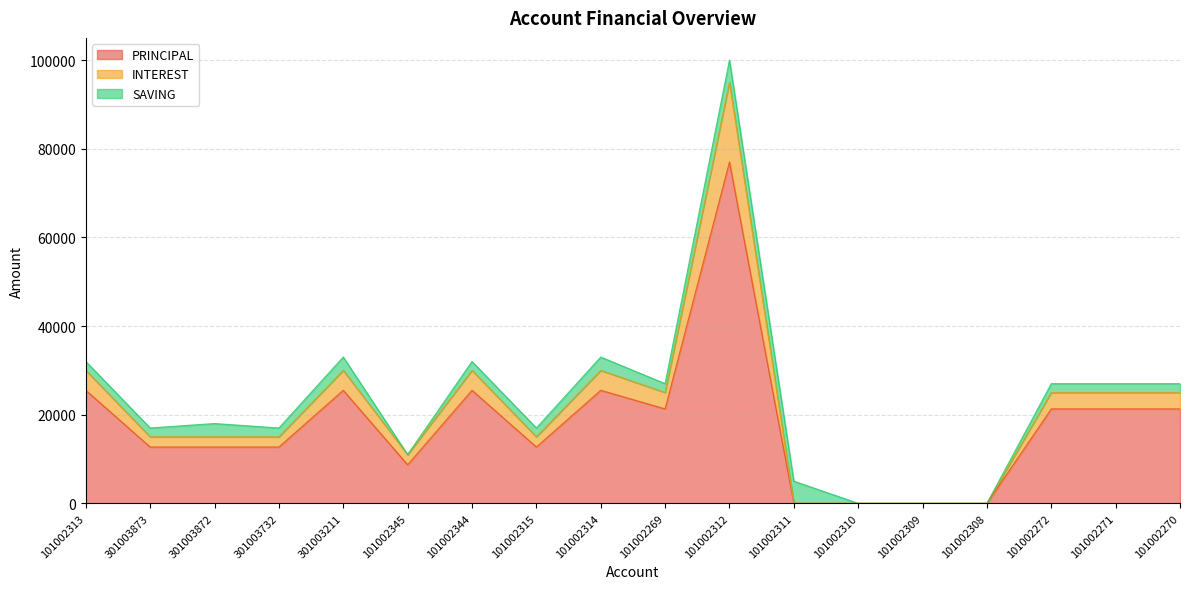

The value of PRINCIPAL at 301003211 is 45283. True or false?

False